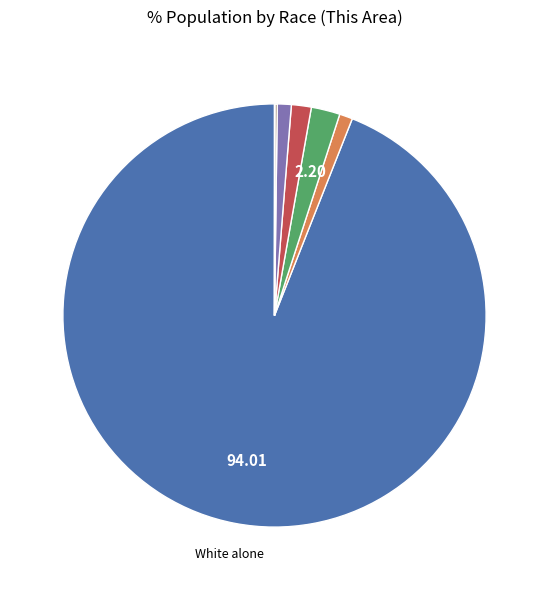

Is there any slice that represents more than half of the pie?

Yes